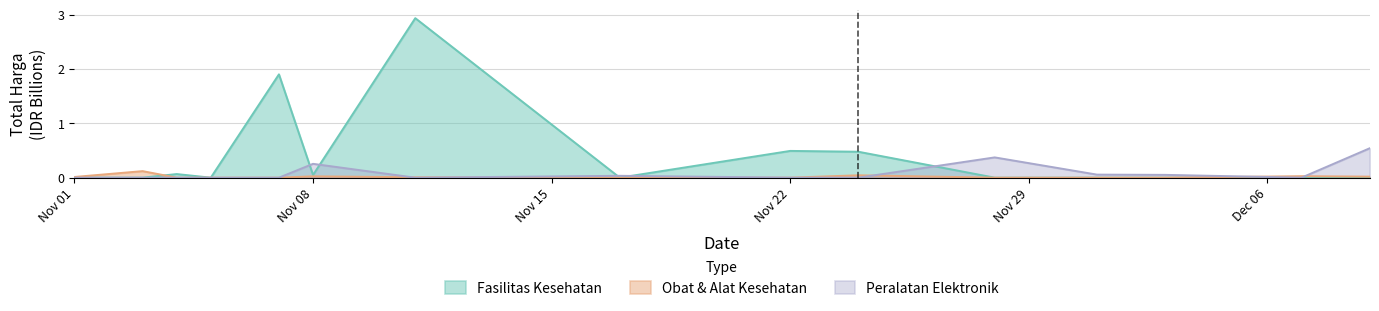

Is it true that Fasilitas Kesehatan equals 0.5 at Nov 22?

True